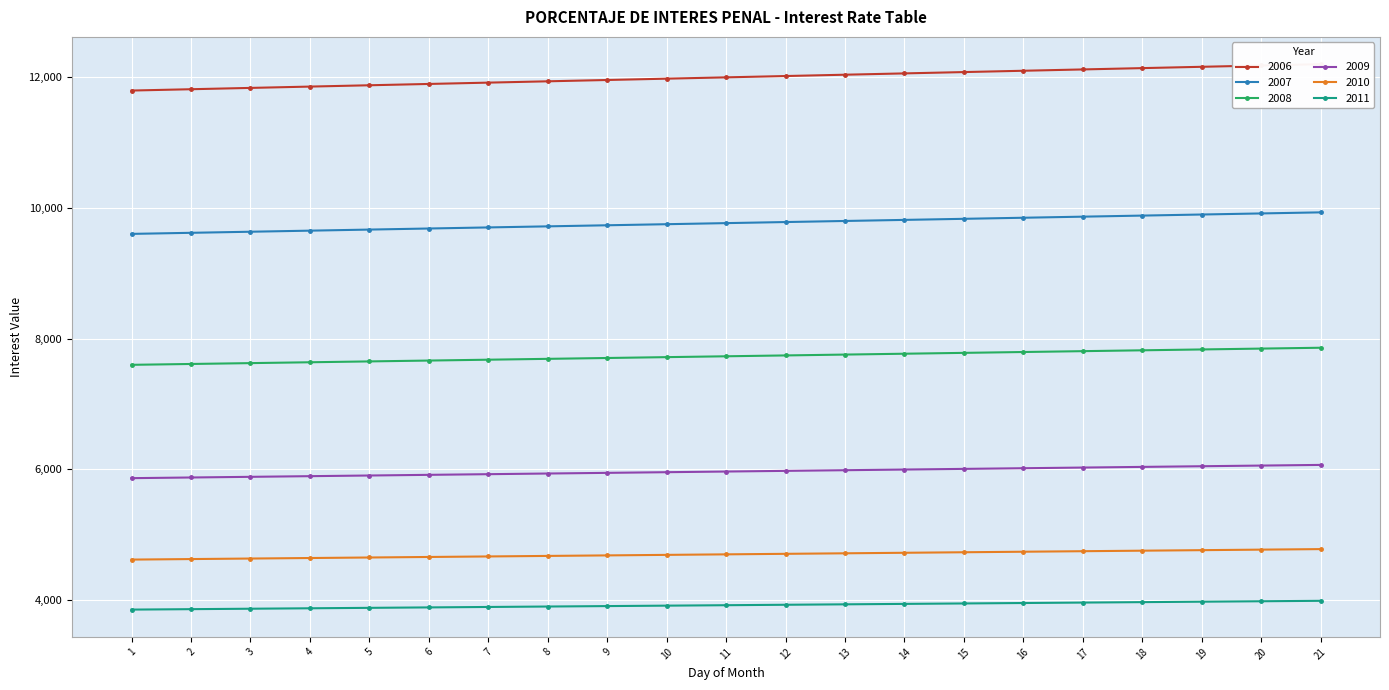

At how many categories does at least one series exceed 6517?

21